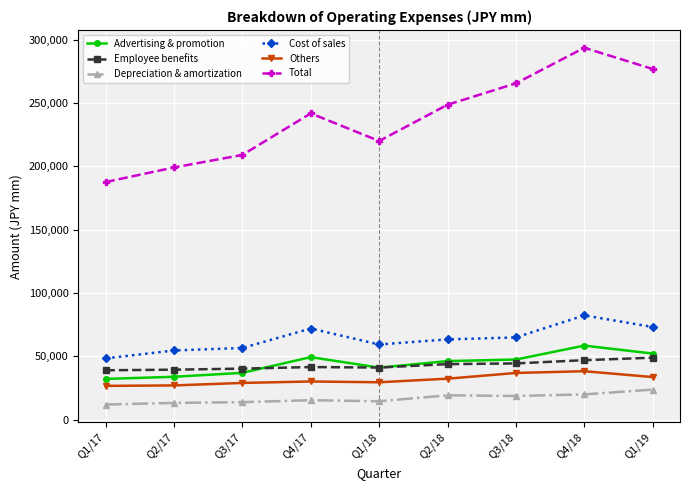

Which series changed the most between Q1/17 and Q3/18?

Total